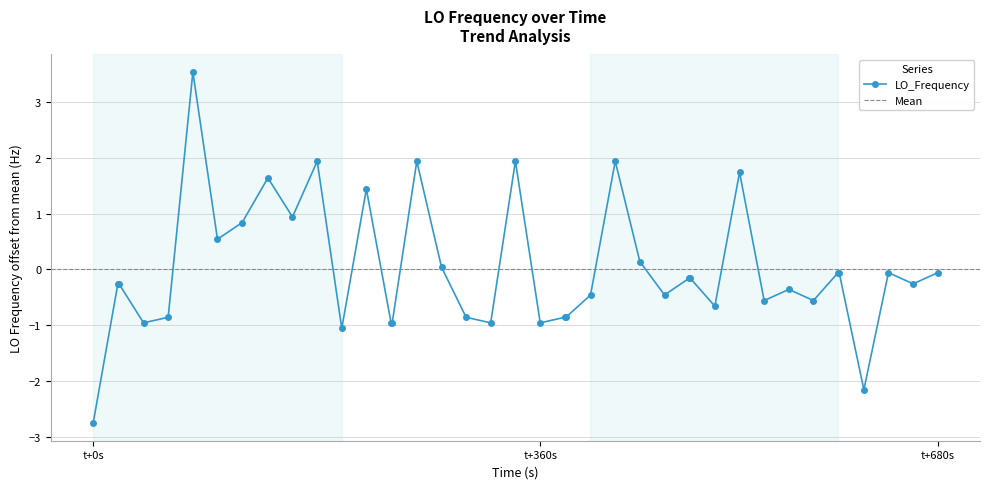

How many values are below 0?

27